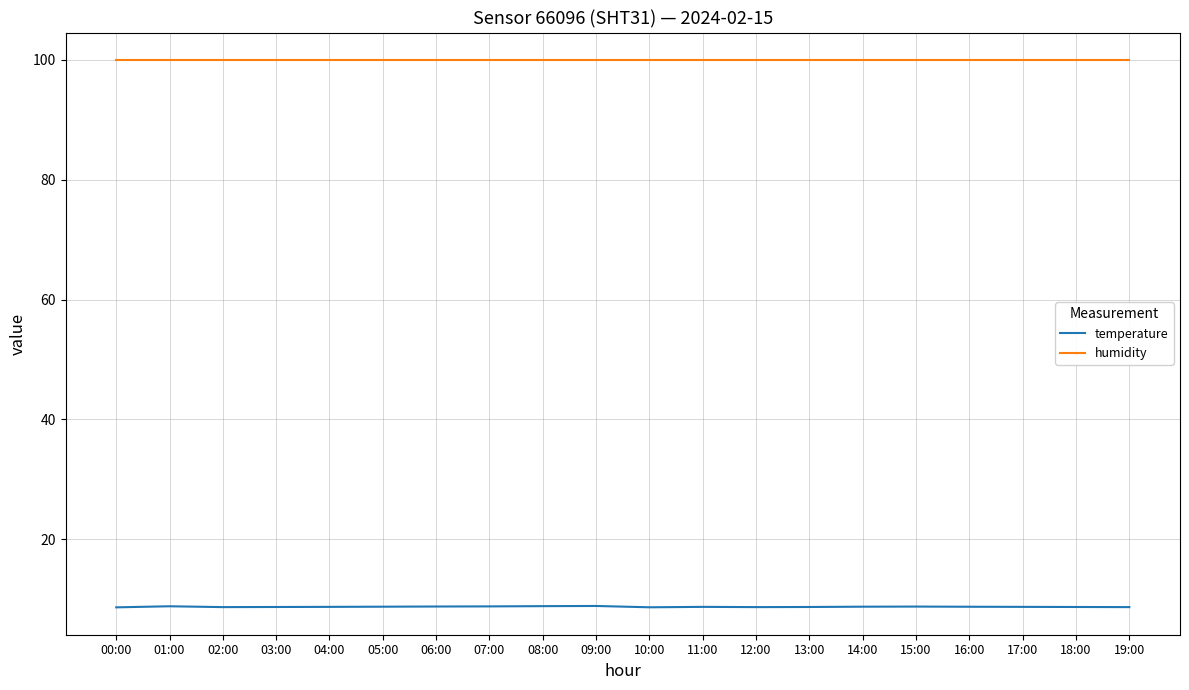

What is the greatest value displayed?

100.0